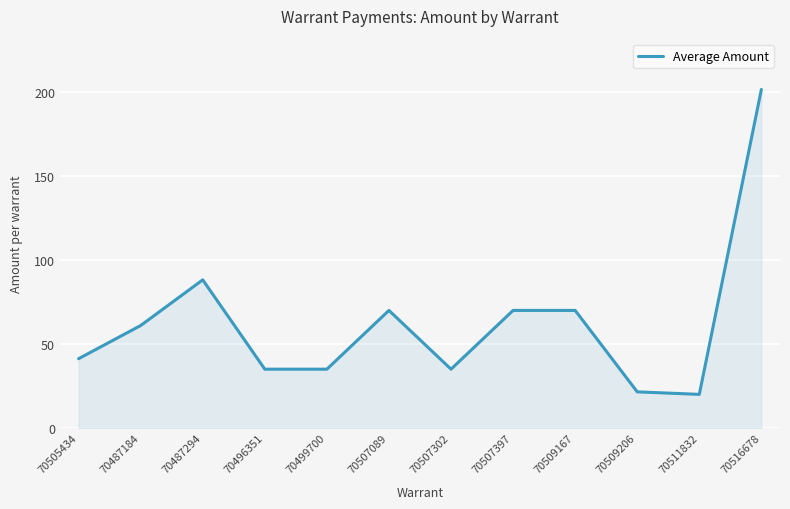

What value does the data have at 70509167?

70.0